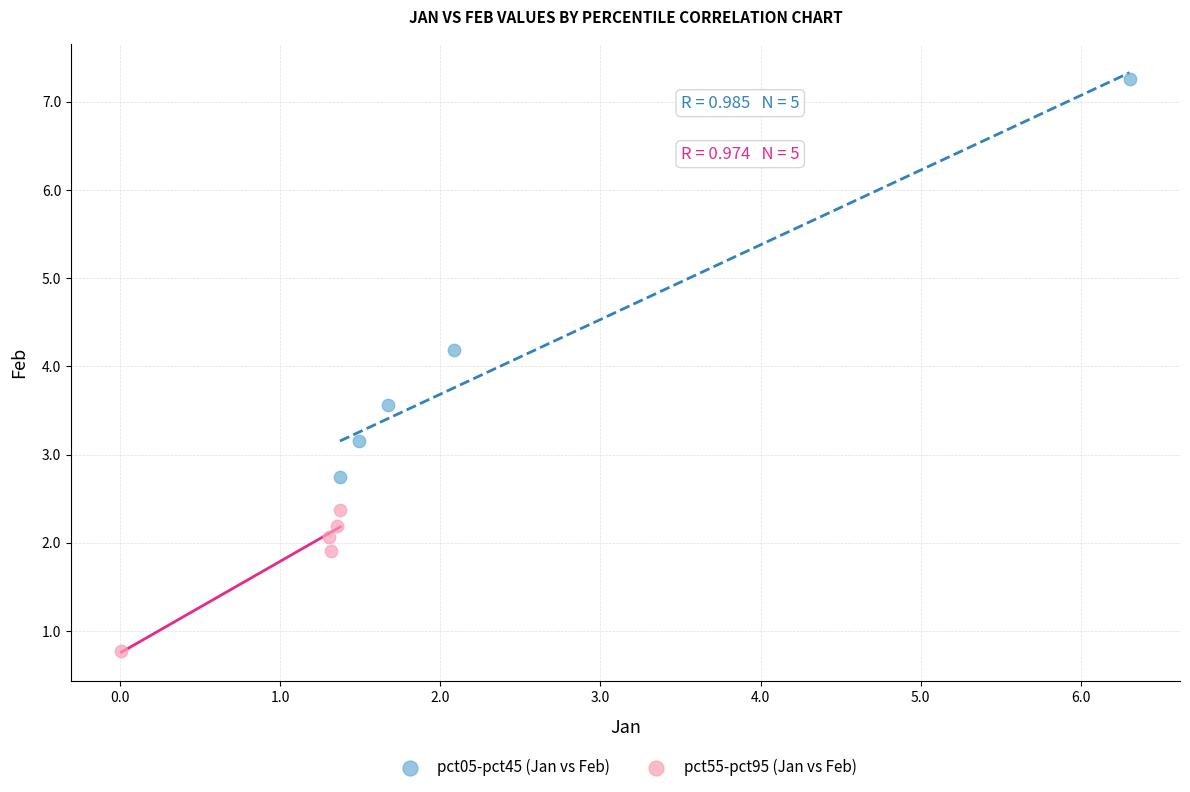

Which series reaches the minimum Y coordinate?

pct55-pct95 (Jan vs Feb)